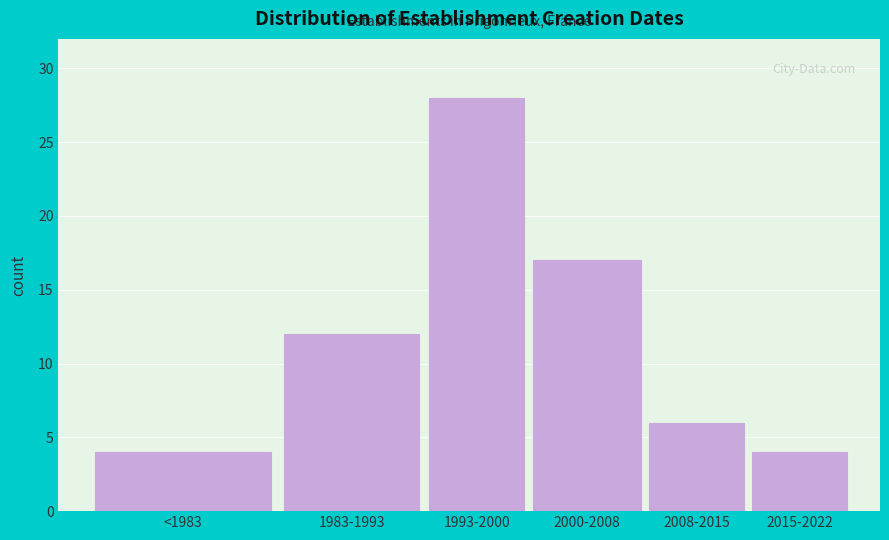

Reading left to right, list all the values displayed in this chart.

<1983=4	1983-1993=12	1993-2000=28	2000-2008=17	2008-2015=6	2015-2022=4